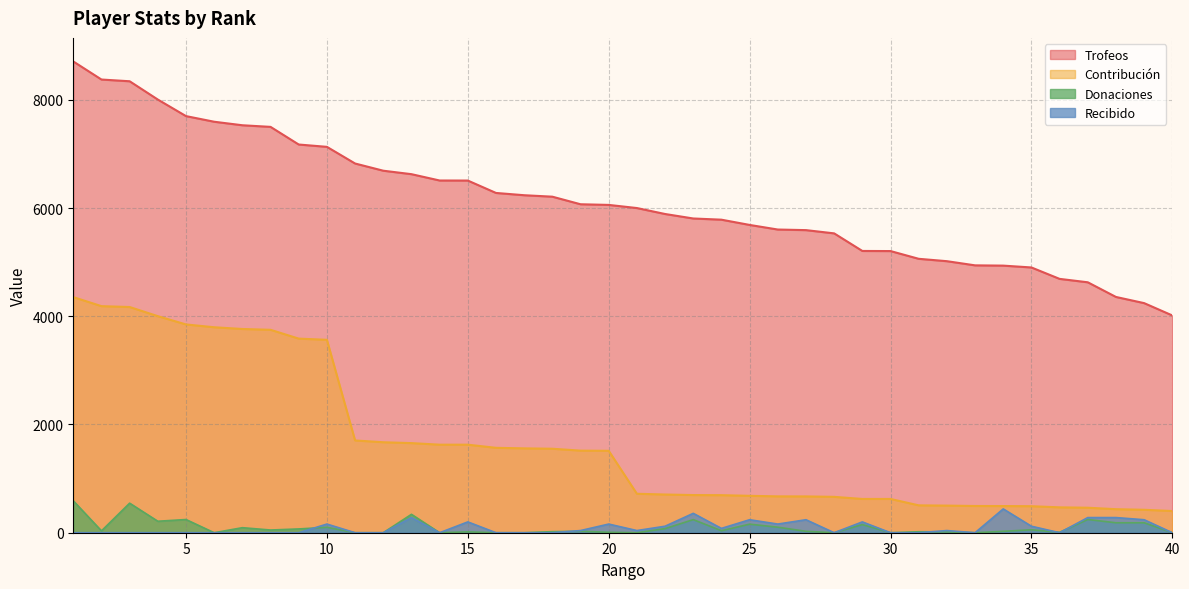

True or false: Donaciones and Trofeos intersect in this chart.

False